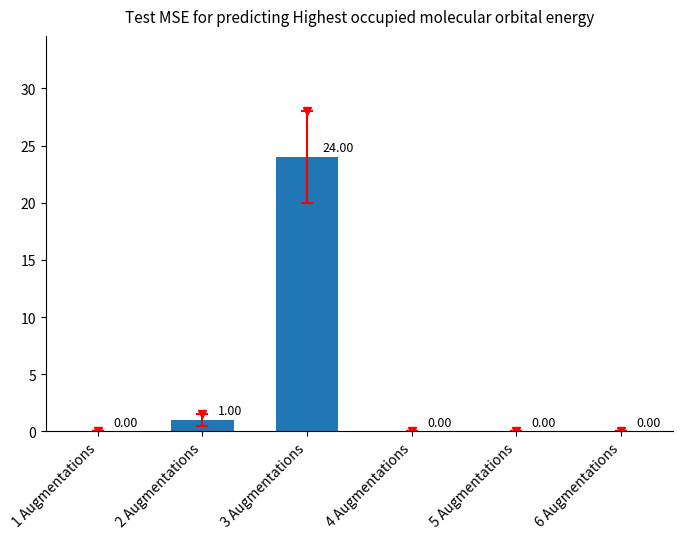

What is the difference between the maximum and minimum values?

24